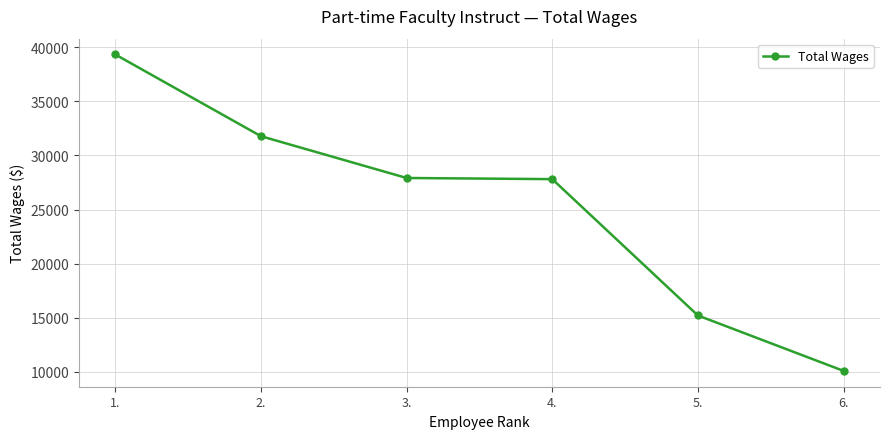

What is the change in value from 2. to 6.?

-21685